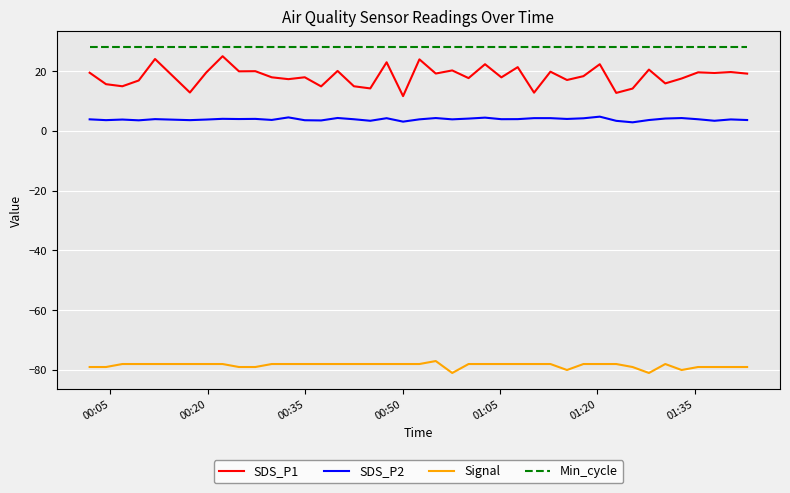

How many values in the SDS_P1 series exceed 19?

20